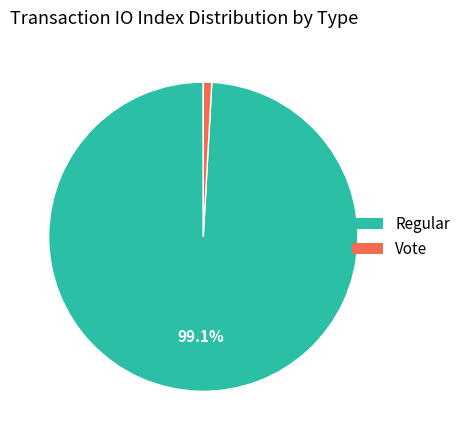

Is there a majority slice in this chart?

Yes